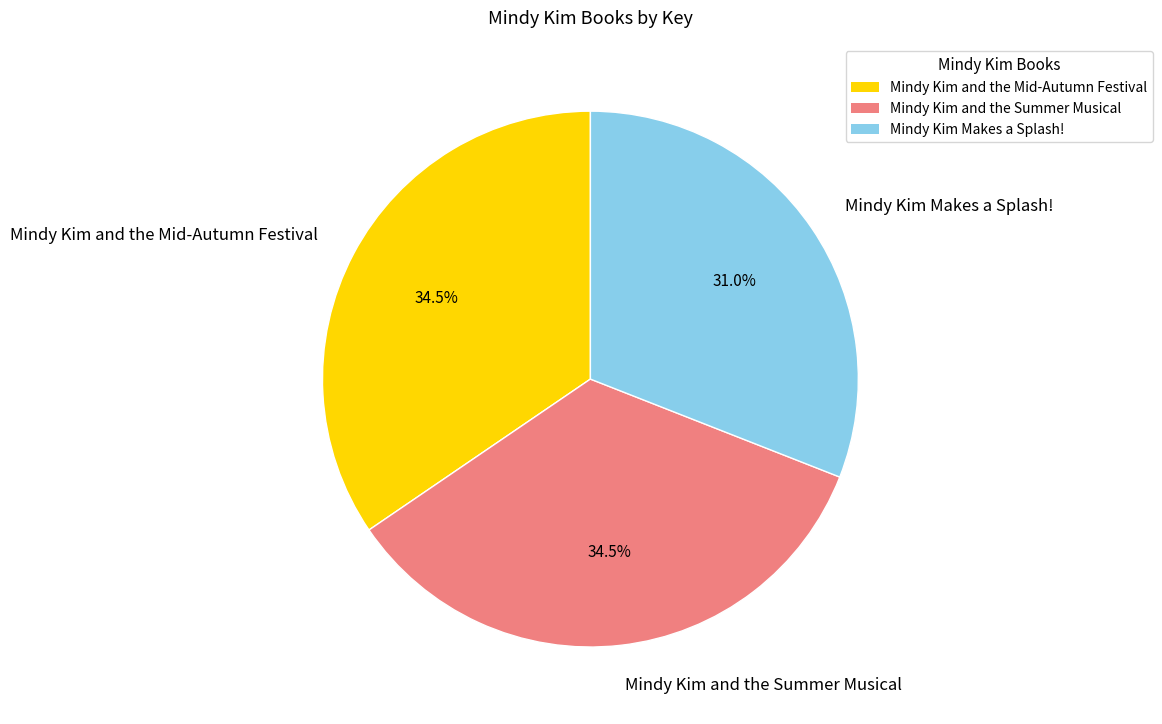

To the nearest percent, what is the difference between the largest and smallest slice percentages?

4%